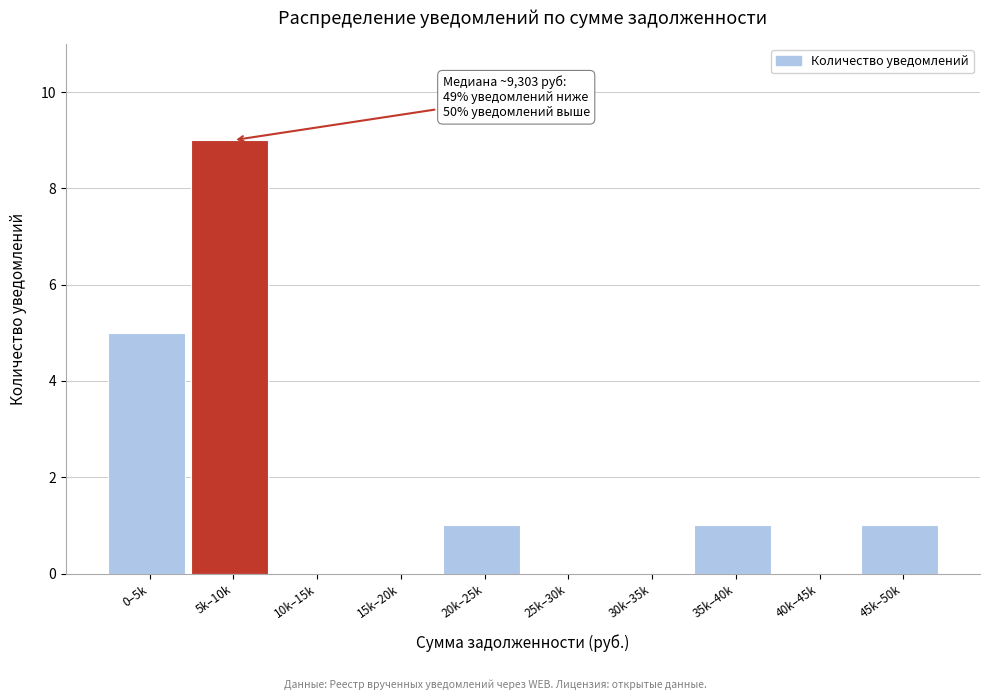

Reading left to right, list all the values displayed in this chart.

0–5k=5	5k–10k=9	10k–15k=0	15k–20k=0	20k–25k=1	25k–30k=0	30k–35k=0	35k–40k=1	40k–45k=0	45k–50k=1